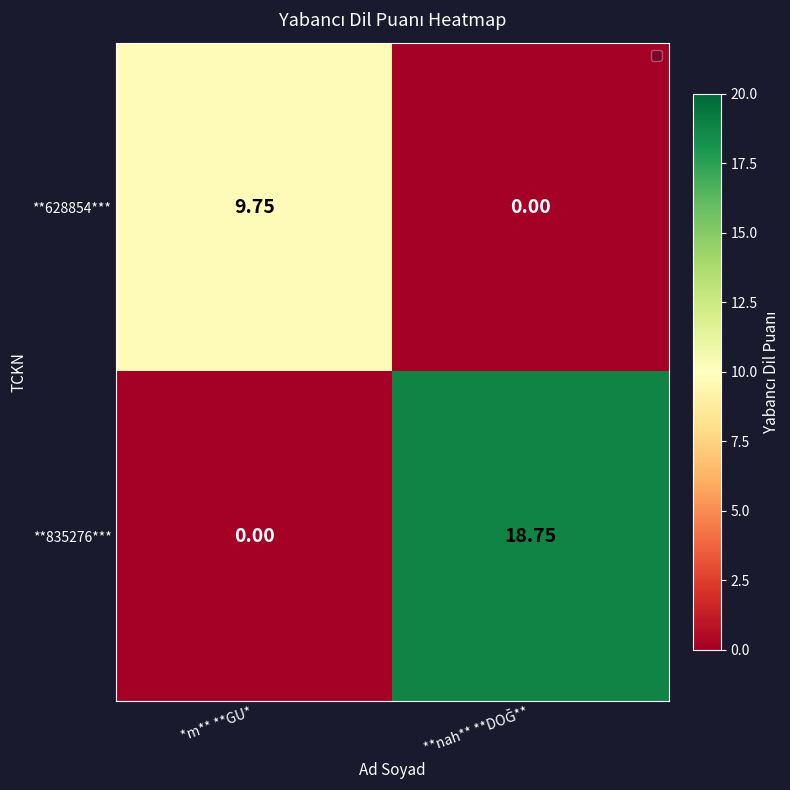

At which label does **628854*** reach its peak?

*m** **GU*